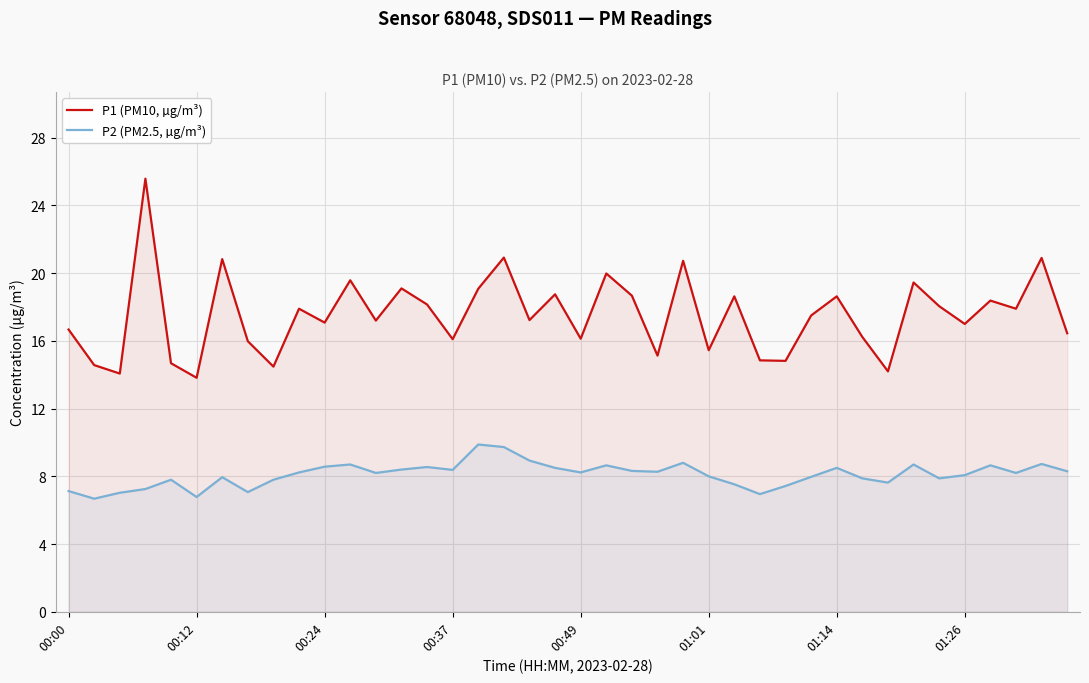

Rank the series by their average value, from lowest to highest.

P2 (PM2.5, µg/m³), P1 (PM10, µg/m³)